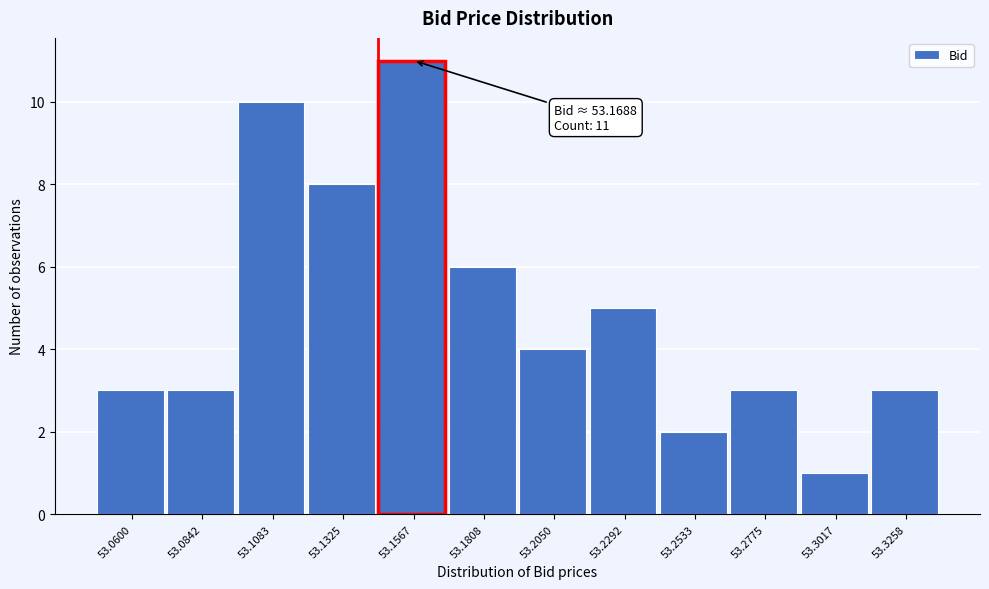

Reading left to right, list all the values displayed in this chart.

3	3	10	8	11	6	4	5	2	3	1	3